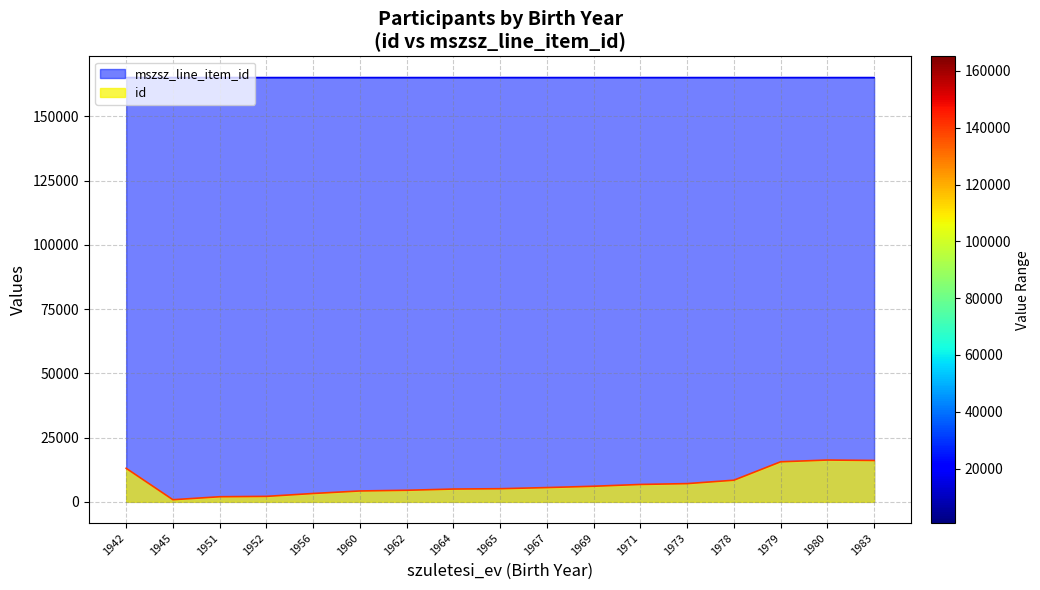

What is the sum of all id values?

121974